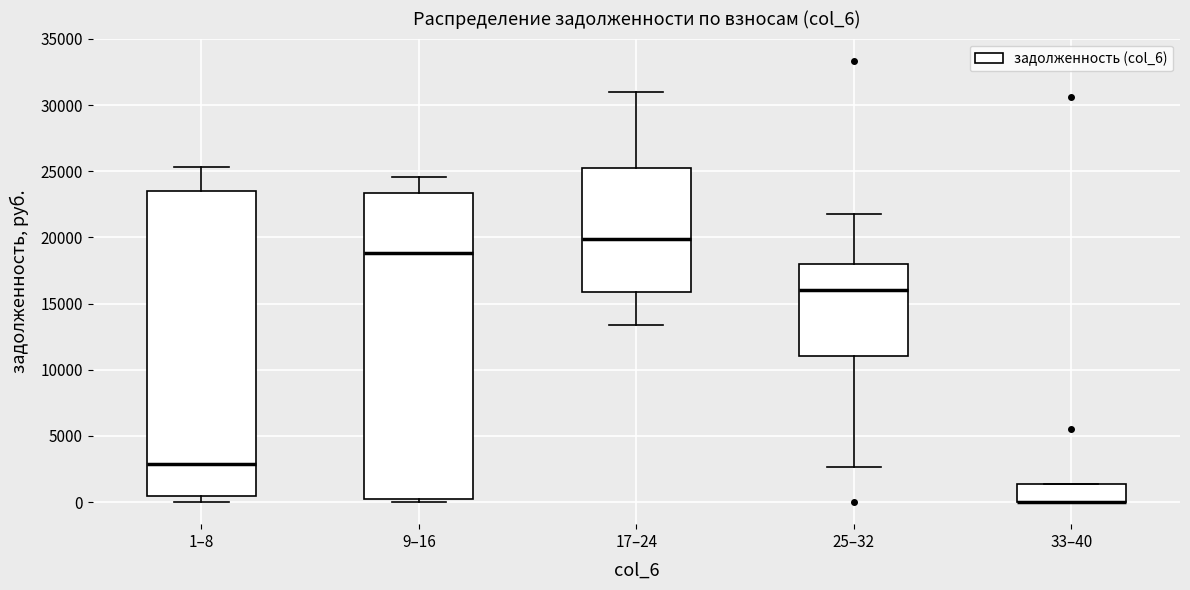

Where does the upper whisker of the box for 9–16 end on the y-axis? The values are not printed on the chart, so give them approximately, as read against the axis.

24500